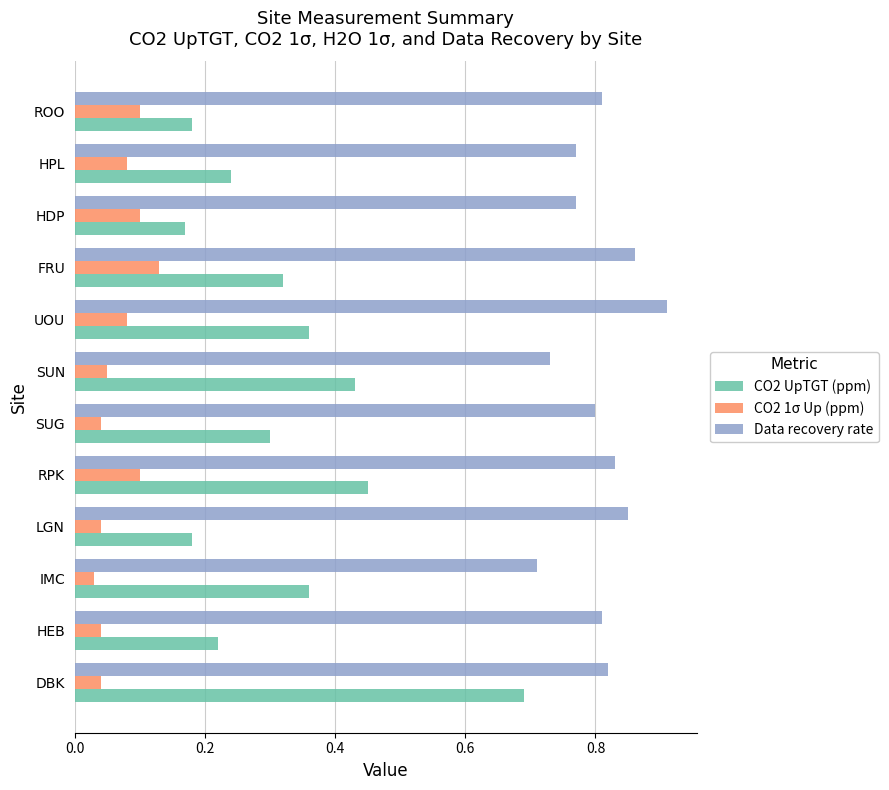

Where is Data recovery rate nearest to the value 0?

IMC